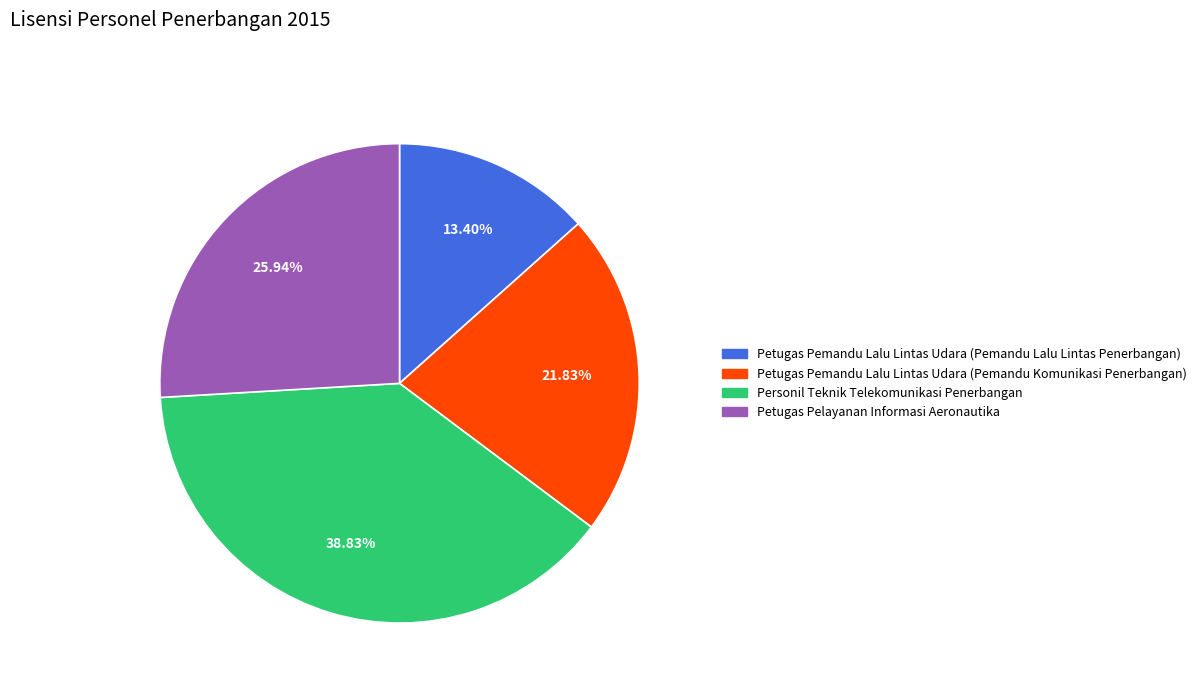

Between Personil Teknik Telekomunikasi Penerbangan and Petugas Pemandu Lalu Lintas Udara (Pemandu Komunikasi Penerbangan), which is larger?

Personil Teknik Telekomunikasi Penerbangan